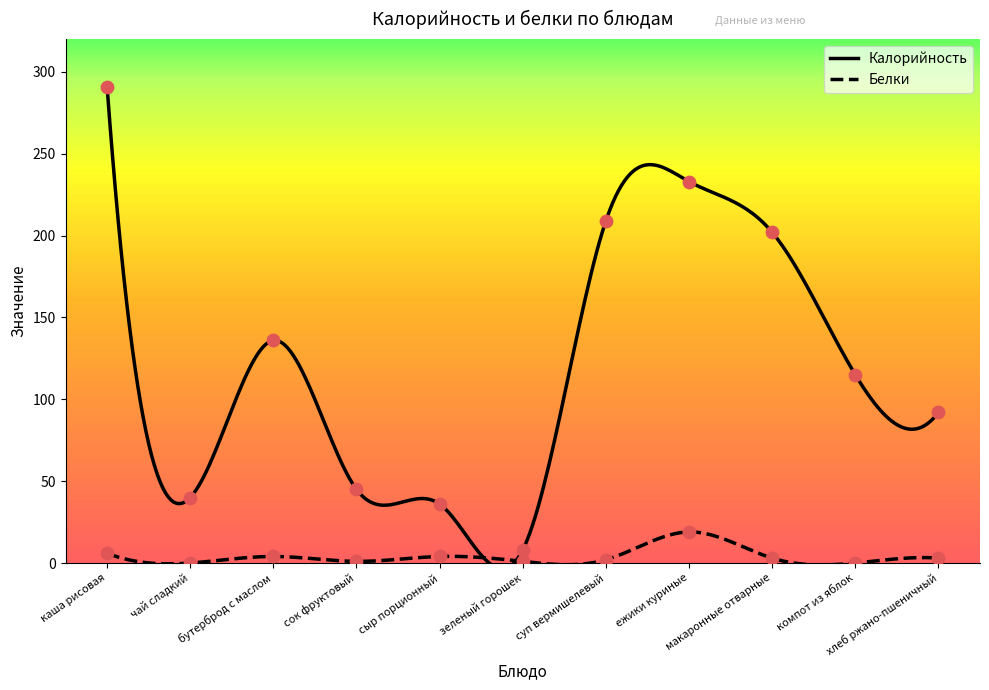

Which series reaches the minimum Y coordinate?

Белки